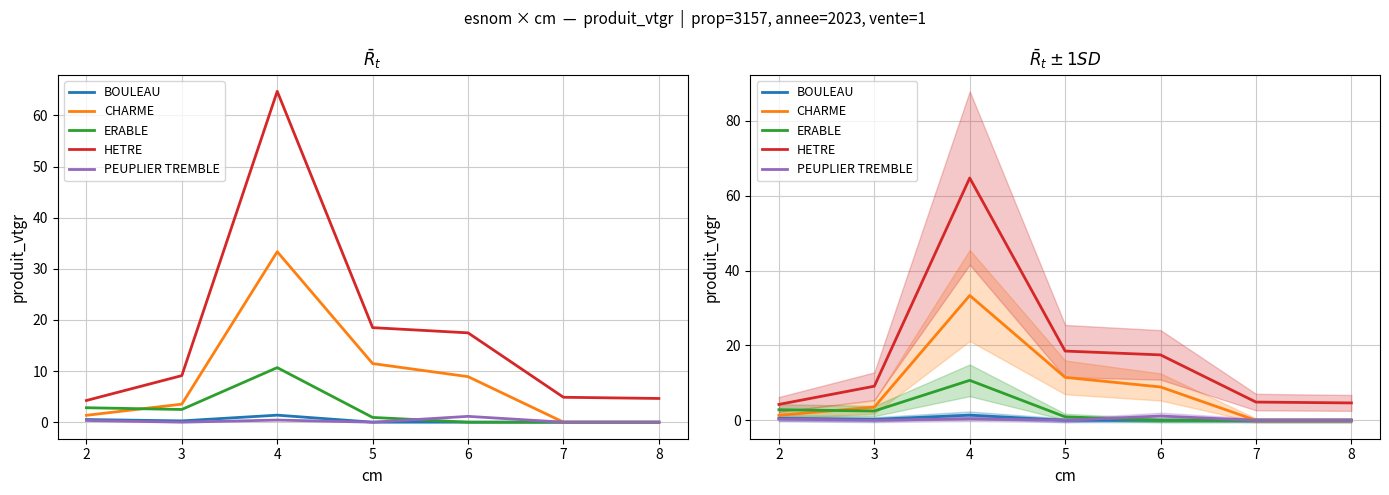

Rank the series by their maximum value, from lowest to highest.

PEUPLIER TREMBLE, BOULEAU, ERABLE, CHARME, HETRE